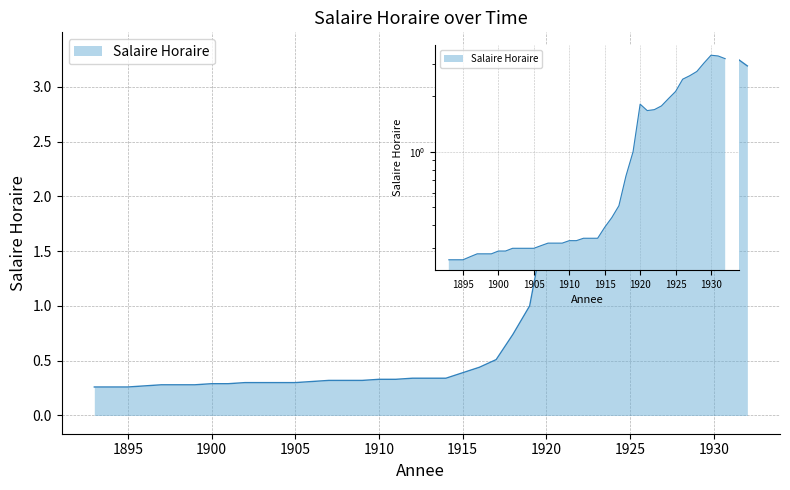

Where is the first local minimum?

1921